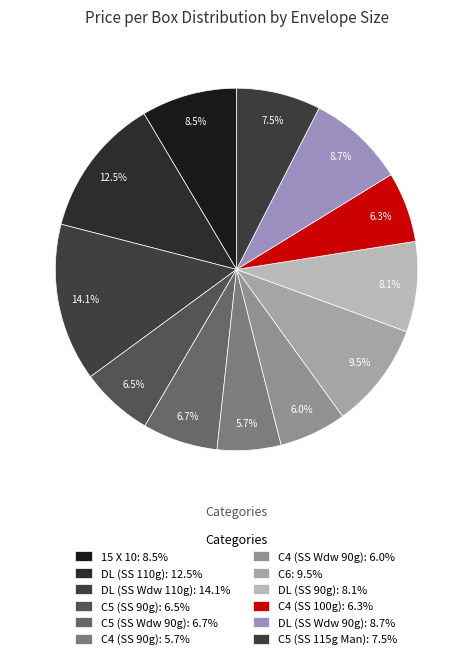

How many segments does this pie chart have?

12